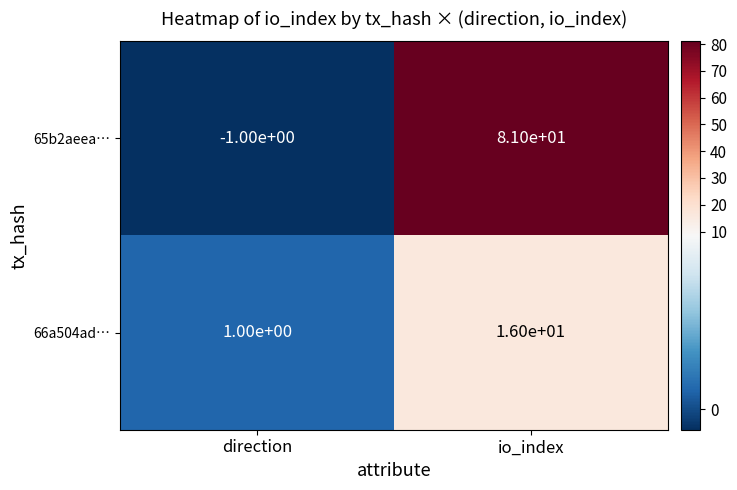

Which series has the largest total across all categories?

65b2aeea…